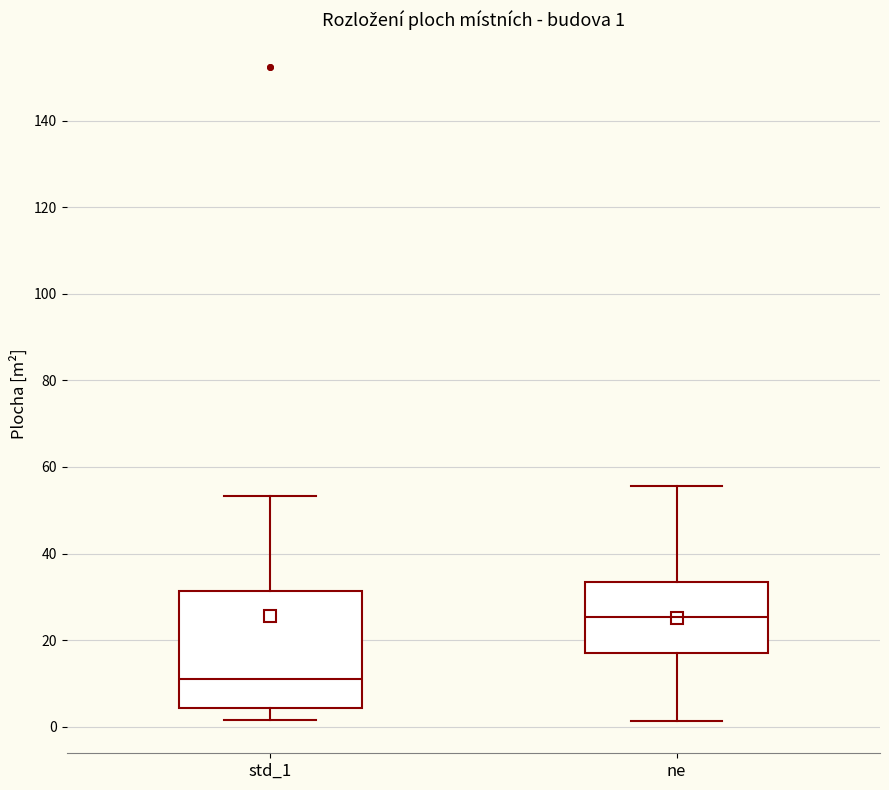

Which box has the highest median line?

ne